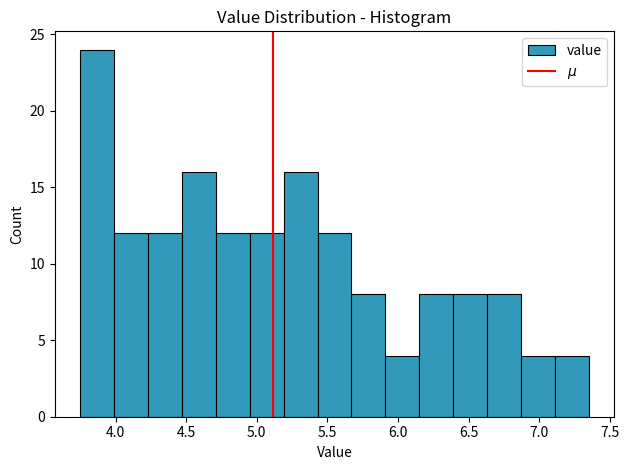

Reading left to right, list every bar in this chart as the range it spans on the x-axis followed by its height. Neither the bar edges nor the heights are printed on the chart, so give them approximately, as read against the axes.

3.75 to 3.99: 24
3.99 to 4.23: 12
4.23 to 4.47: 12
4.47 to 4.71: 16
4.71 to 4.95: 12
4.95 to 5.19: 12
5.19 to 5.43: 16
5.43 to 5.67: 12
5.67 to 5.91: 8
5.91 to 6.15: 4
6.15 to 6.39: 8
6.39 to 6.63: 8
6.63 to 6.87: 8
6.87 to 7.11: 4
7.11 to 7.35: 4